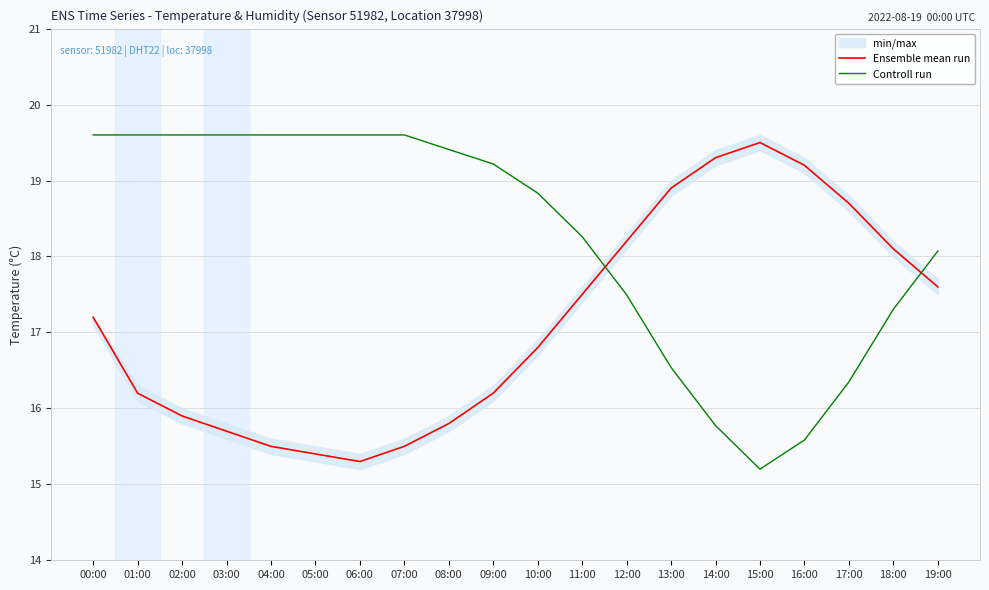

Between 13:00 and 19:00, which series saw the biggest shift?

Controll run